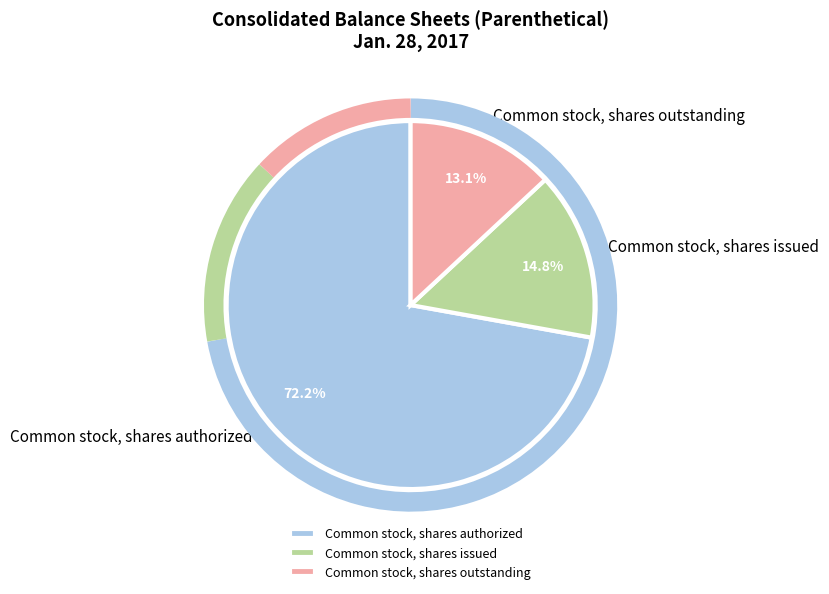

To the nearest percent, what is the average slice percentage?

33%